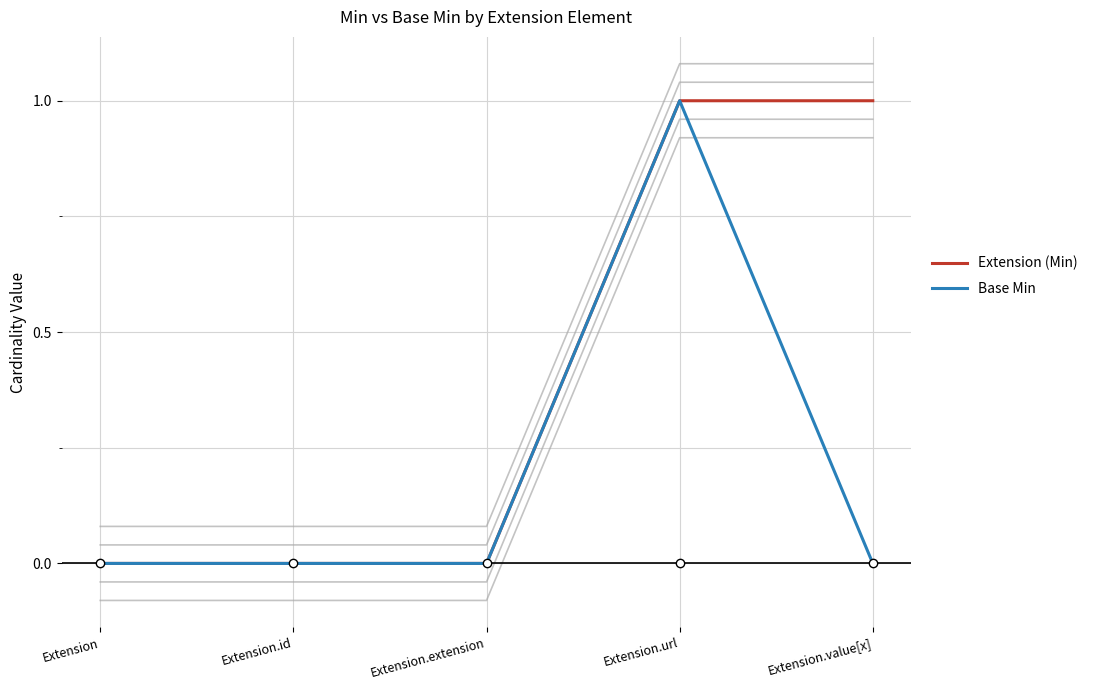

Rank the series by their average value, from lowest to highest.

Base Min, Extension (Min)